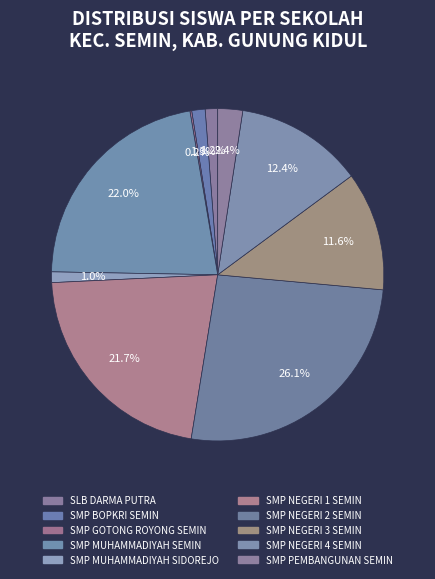

What is the ratio of the value at SMP NEGERI 2 SEMIN to the value at SMP NEGERI 1 SEMIN?

1.2